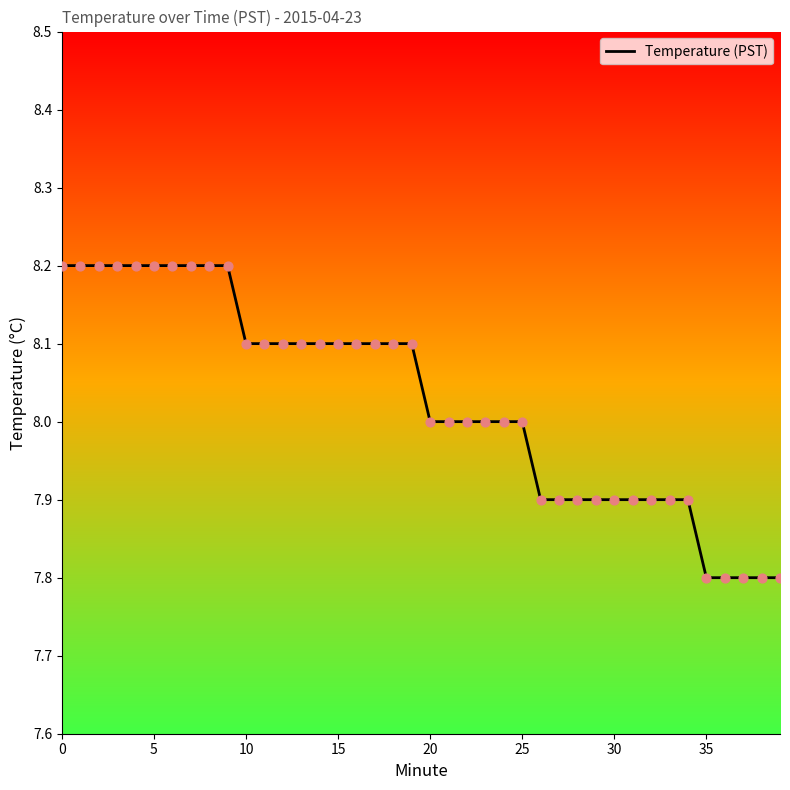

What is the maximum value shown in the chart?

8.2